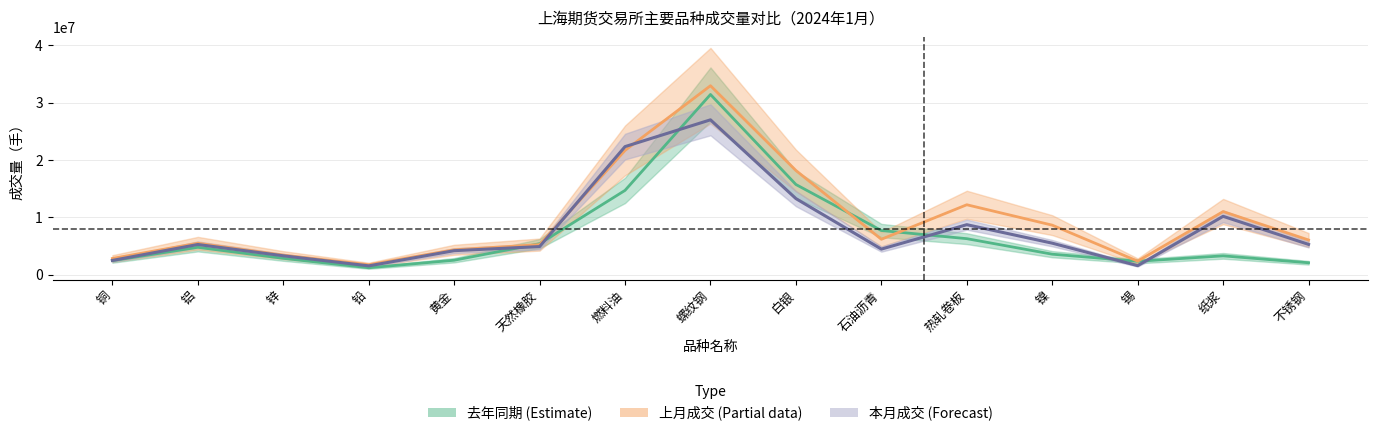

After their last crossing, which series has the higher values: 本月成交量 中值 or 去年同期成交量 中值?

本月成交量 中值